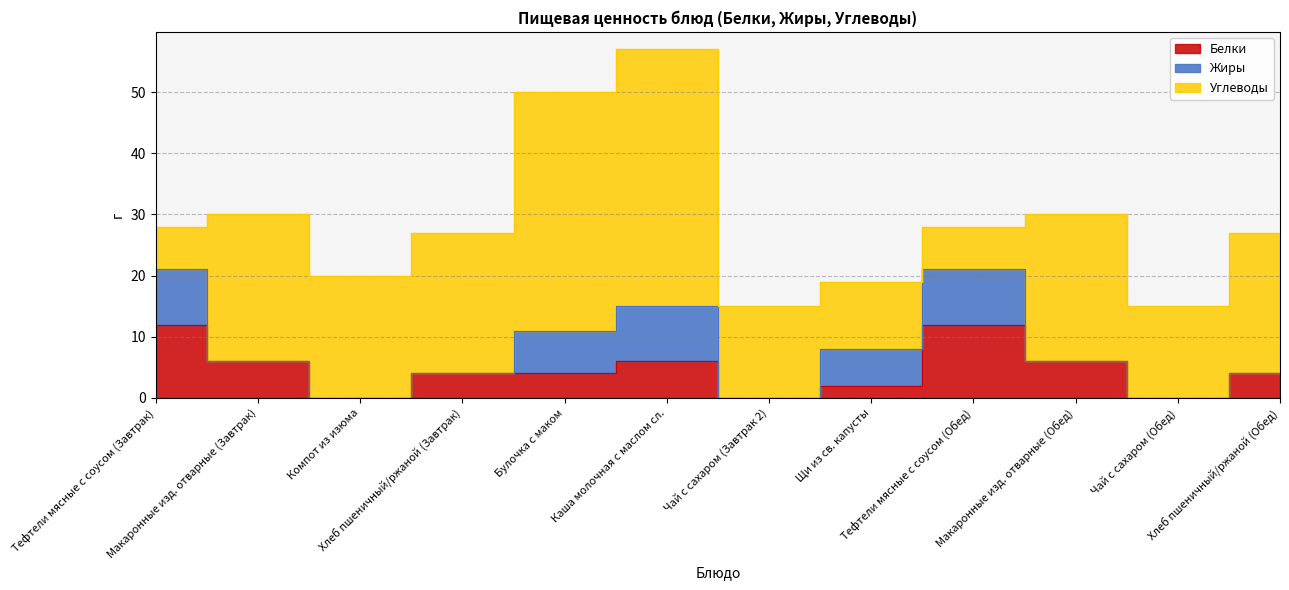

How many Белки values are between 2 and 6?

7